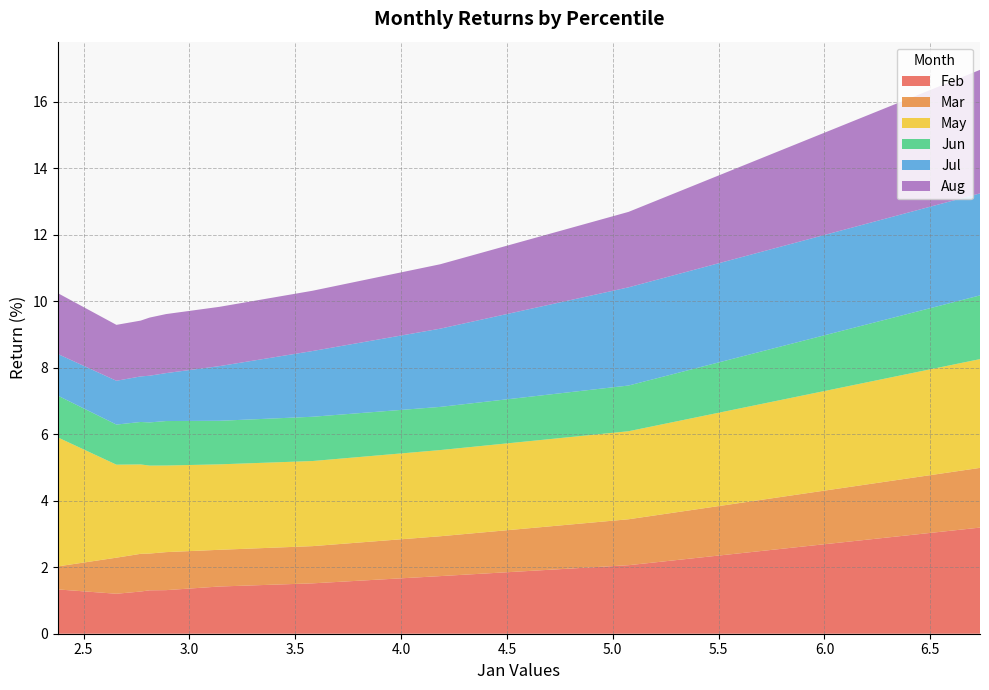

Reading left to right, transcribe all the data shown in this chart.

Feb: pct05=3.2	pct15=2.1	pct25=1.7	pct35=1.5	pct45=1.4	pct55=1.3	pct65=1.3	pct75=1.3	pct85=1.2	pct95=1.3
Mar: pct05=1.8	pct15=1.4	pct25=1.2	pct35=1.1	pct45=1.1	pct55=1.1	pct65=1.1	pct75=1.1	pct85=1.1	pct95=0.7
May: pct05=3.3	pct15=2.6	pct25=2.6	pct35=2.6	pct45=2.6	pct55=2.6	pct65=2.6	pct75=2.7	pct85=2.8	pct95=3.9
Jun: pct05=1.9	pct15=1.4	pct25=1.3	pct35=1.3	pct45=1.3	pct55=1.3	pct65=1.3	pct75=1.3	pct85=1.2	pct95=1.3
Jul: pct05=3.1	pct15=3.0	pct25=2.4	pct35=2.0	pct45=1.6	pct55=1.4	pct65=1.4	pct75=1.4	pct85=1.3	pct95=1.3
Aug: pct05=3.7	pct15=2.3	pct25=1.9	pct35=1.8	pct45=1.8	pct55=1.8	pct65=1.7	pct75=1.7	pct85=1.7	pct95=1.8